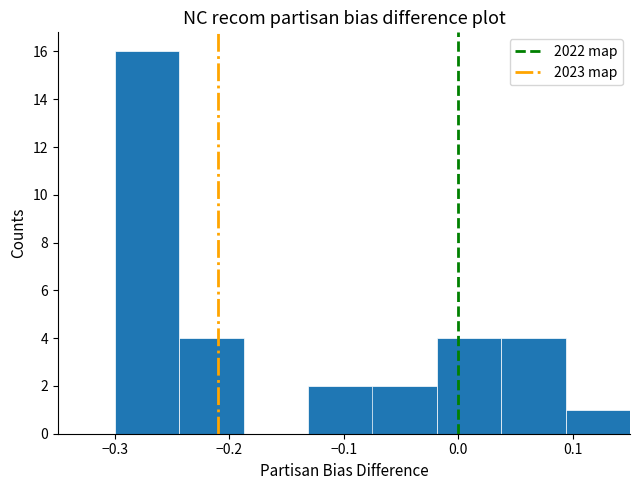

Reading left to right, transcribe this chart: for each bar, give the range it covers on the x-axis and its height. Neither the bar edges nor the heights are printed on the chart, so give them approximately, as read against the axes.

-0.30 to -0.24: 16
-0.24 to -0.19: 4
-0.19 to -0.13: 0
-0.13 to -0.07: 2
-0.07 to -0.02: 2
-0.02 to 0.04: 4
0.04 to 0.09: 4
0.09 to 0.15: 1